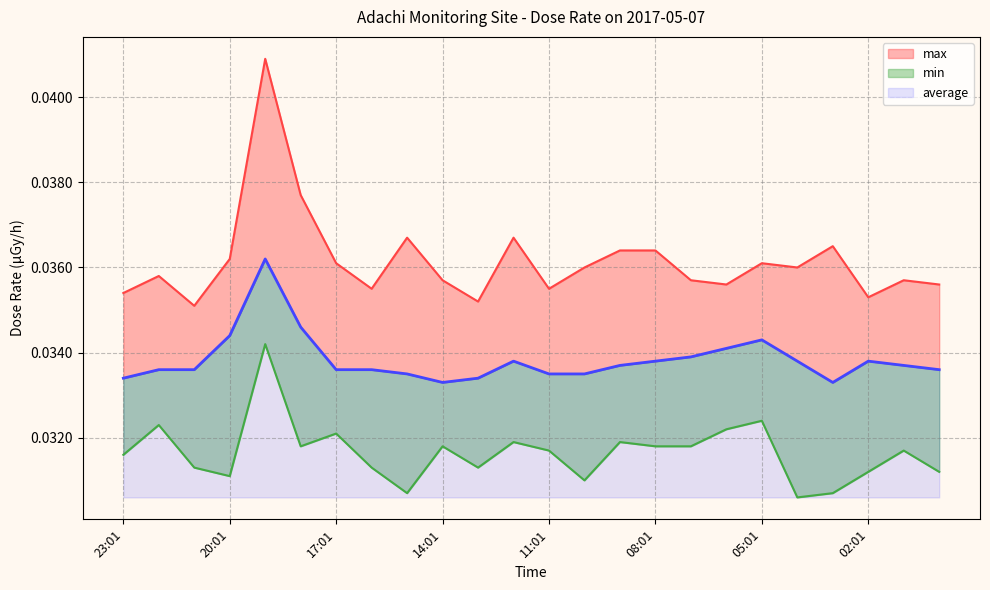

In max, how many points are lower than both neighbors (excluding endpoints)?

7